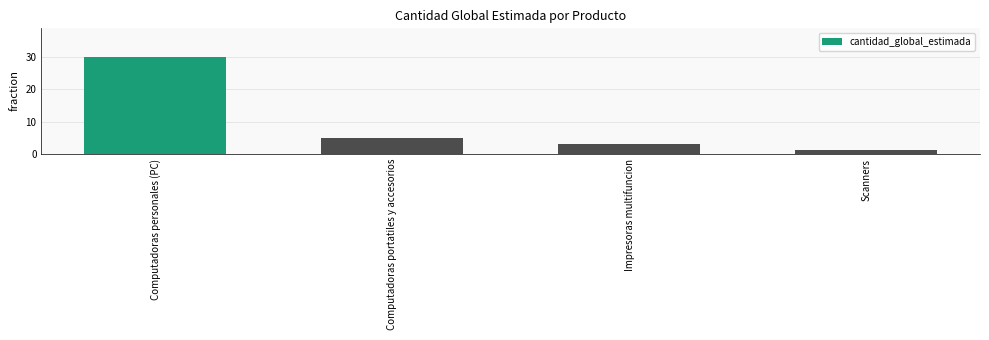

The value at Scanners is 1. True or false?

True